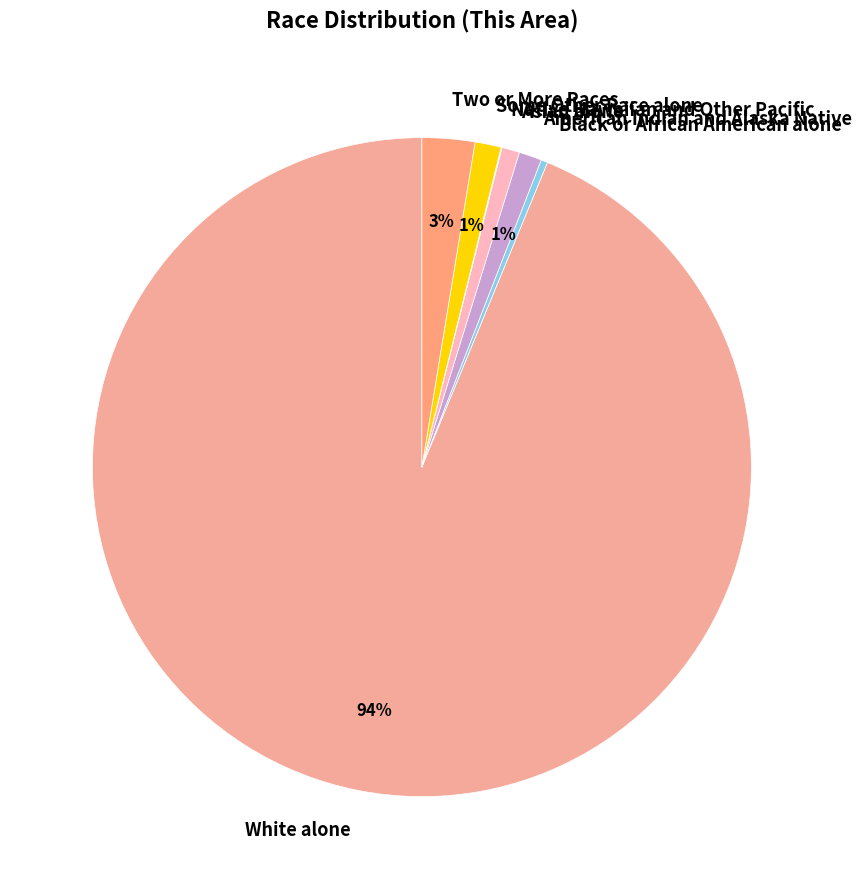

What is the ratio of the value at American Indian and Alaska Native to the value at Black or African American alone?

3.4